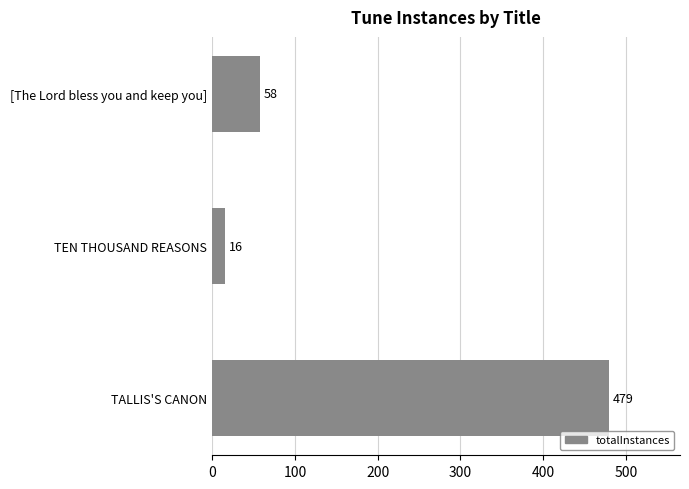

What is the average value?

184